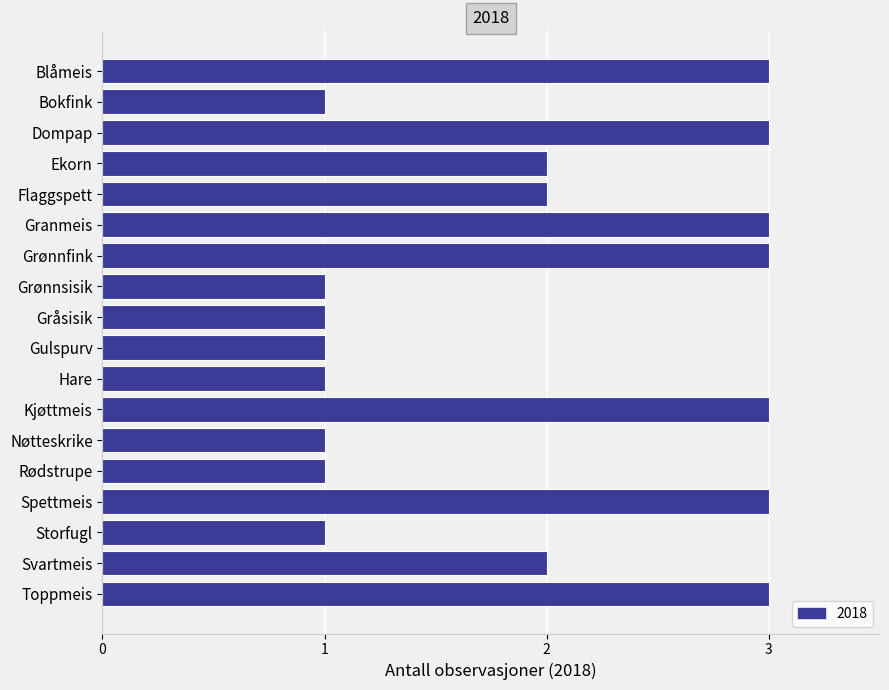

Approximately how many times larger is the value at Flaggspett compared to Blåmeis?

0.7